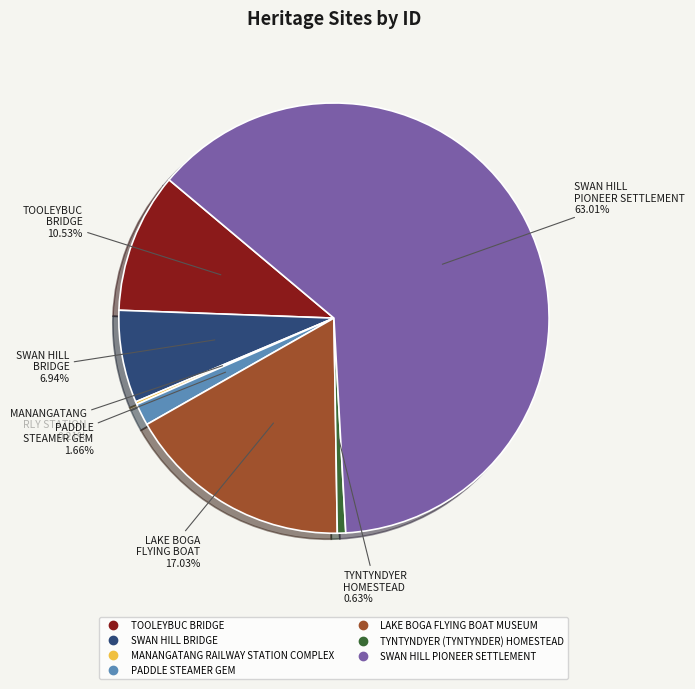

To the nearest percent, what is the difference between the largest and smallest slice percentages?

63%